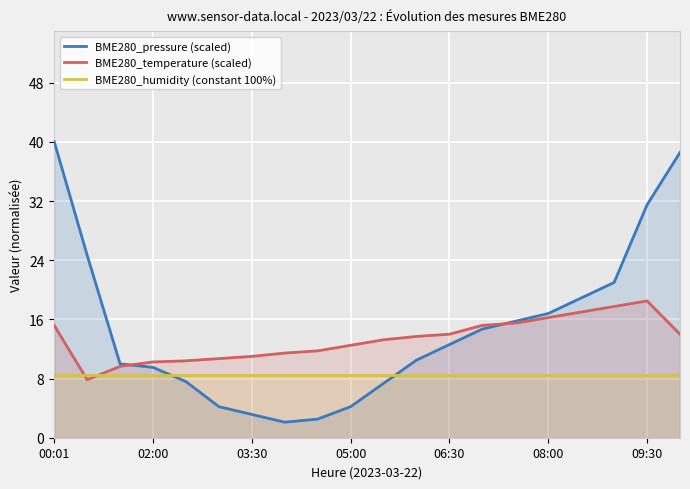

Which series has the widest spread of values?

BME280_pressure (scaled)